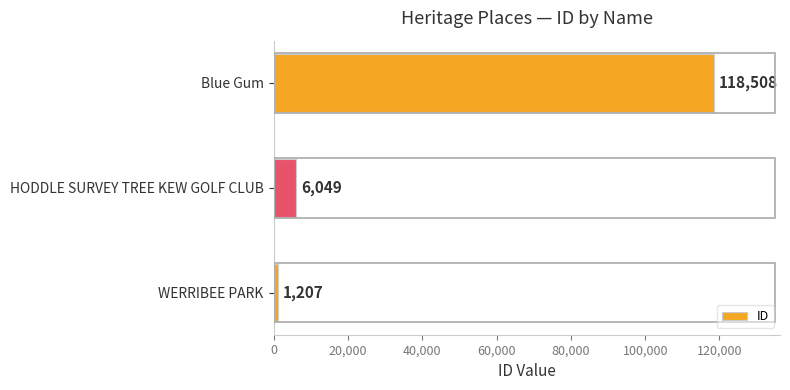

Which has a higher value, HODDLE SURVEY TREE KEW GOLF CLUB or Blue Gum?

Blue Gum